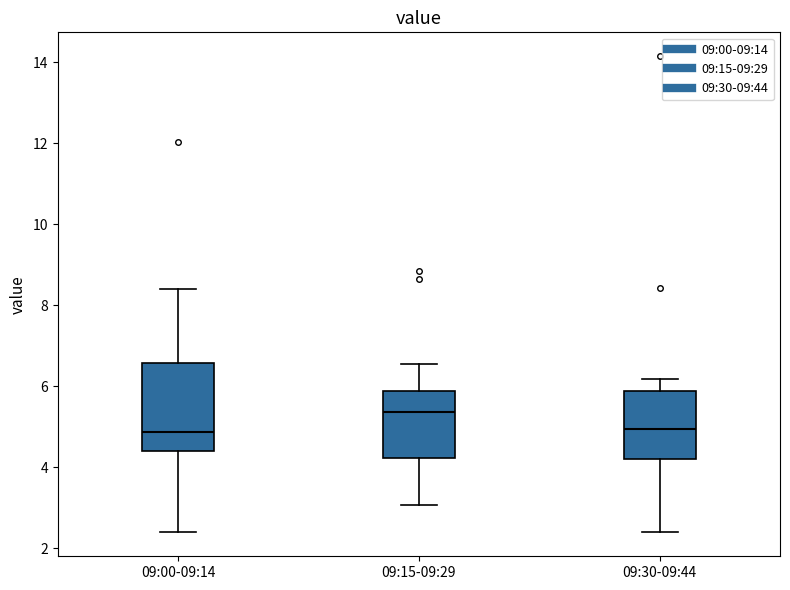

Comparing the boxes themselves (not the whiskers), which one is the tallest?

09:00-09:14